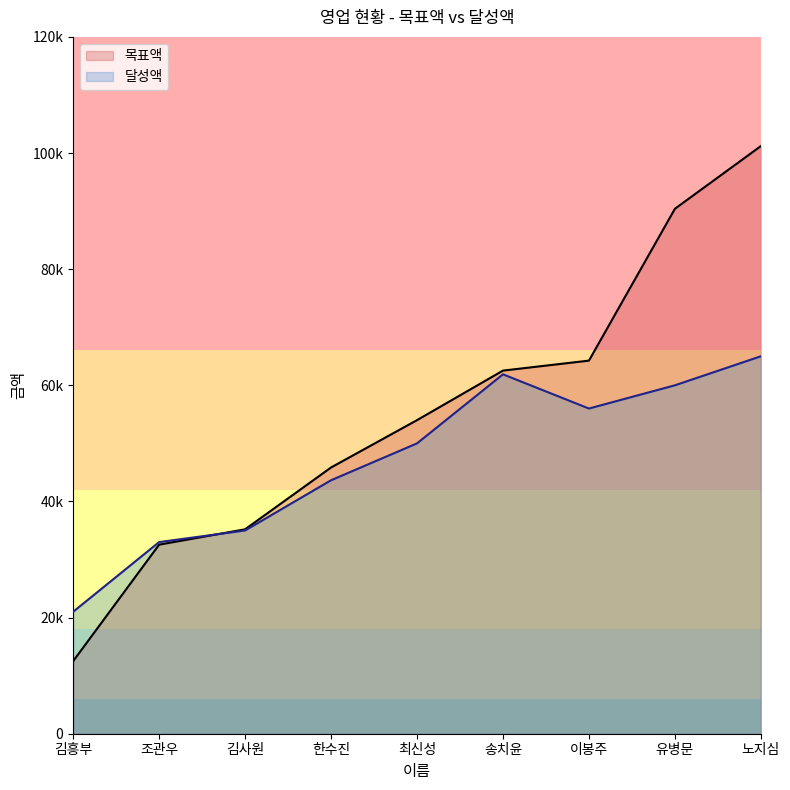

What value does the 달성액 series have at 이봉주?

56000